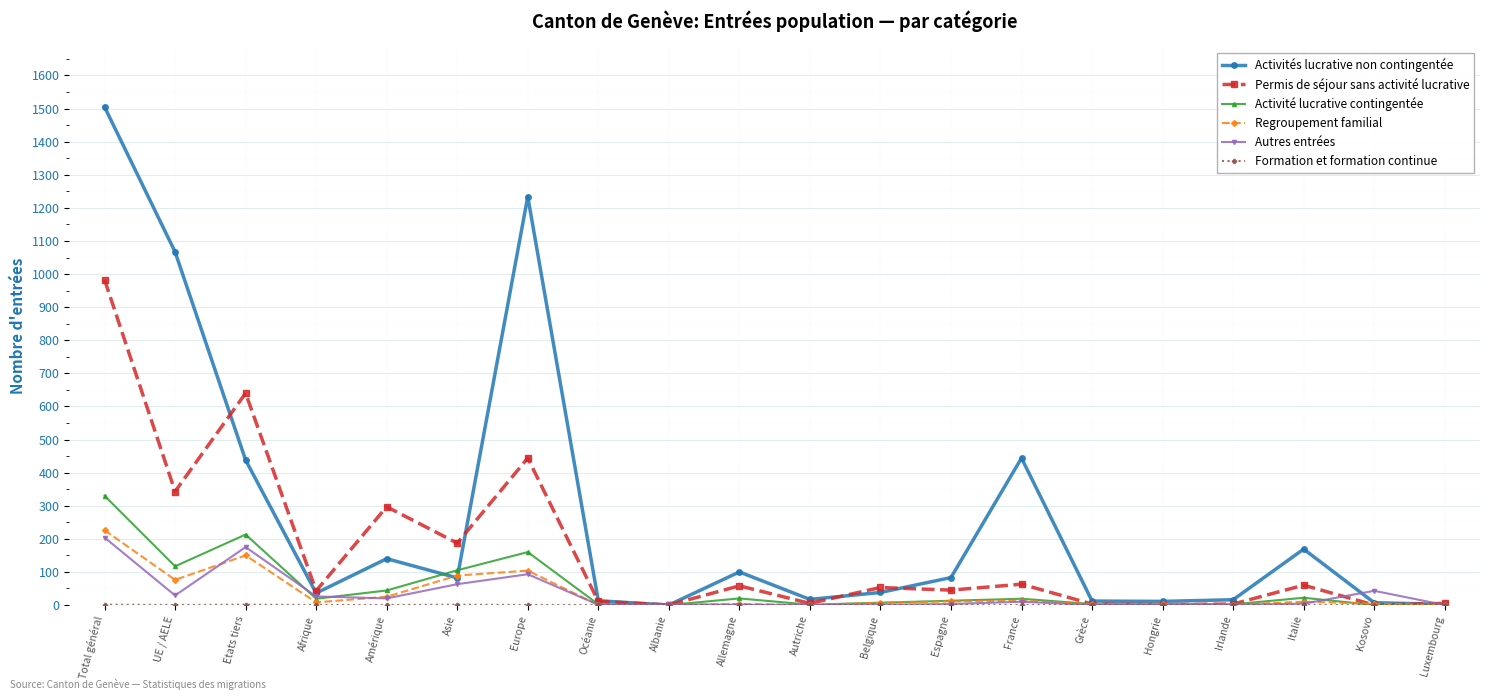

The Activités lucrative non contingentée series shows 38 at Belgique. True or false?

True